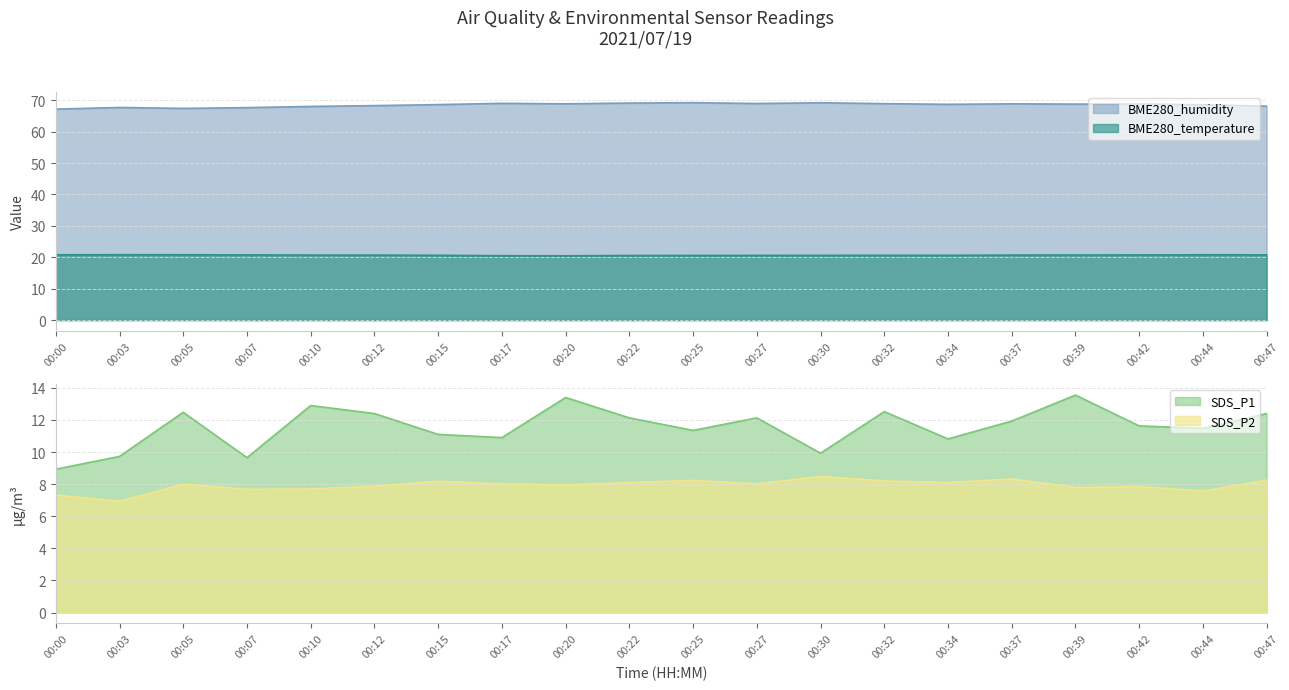

True or false: BME280_humidity and BME280_temperature intersect in this chart.

False